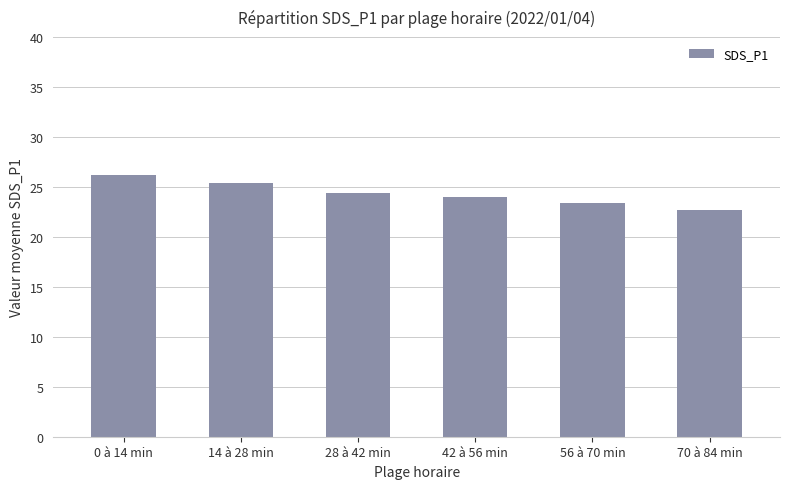

The value at 56 à 70 min is 23.4. True or false?

True